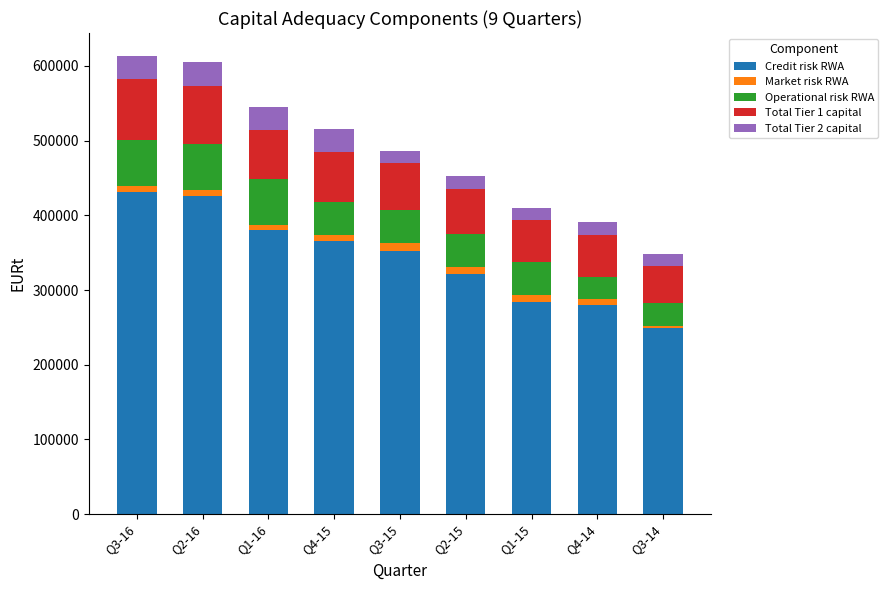

What is the difference between the Credit risk RWA values at Q4-14 and Q1-16?

100982.1